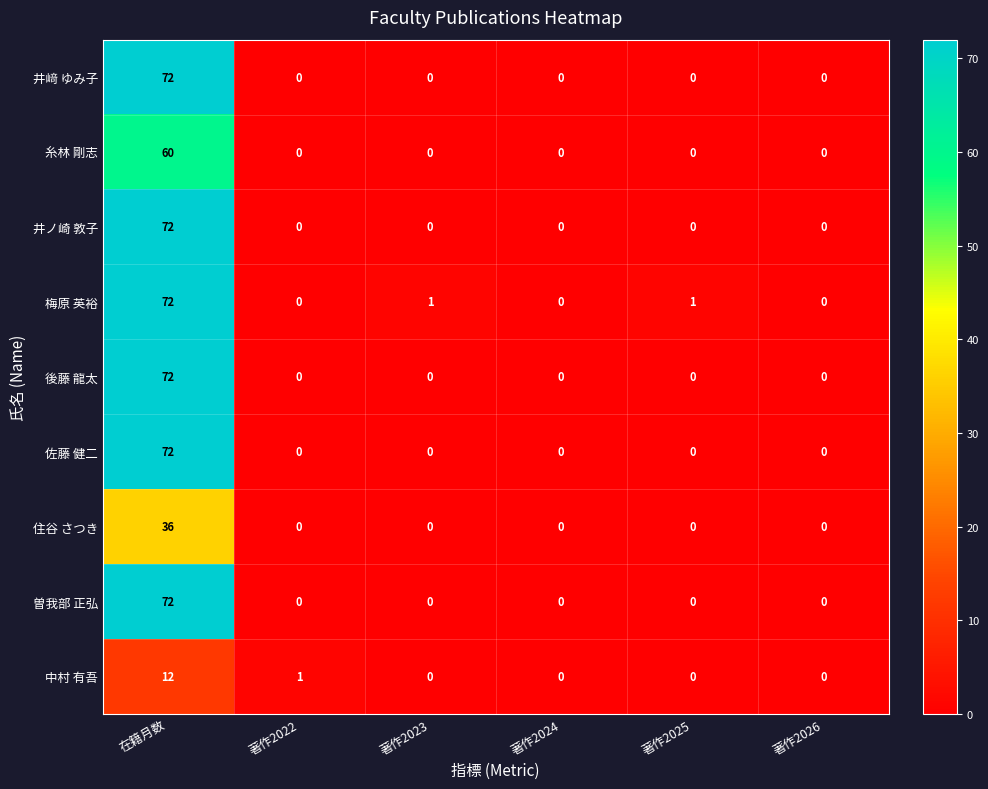

True or false: 住谷 さつき has a value of -13 at 著作2023.

False